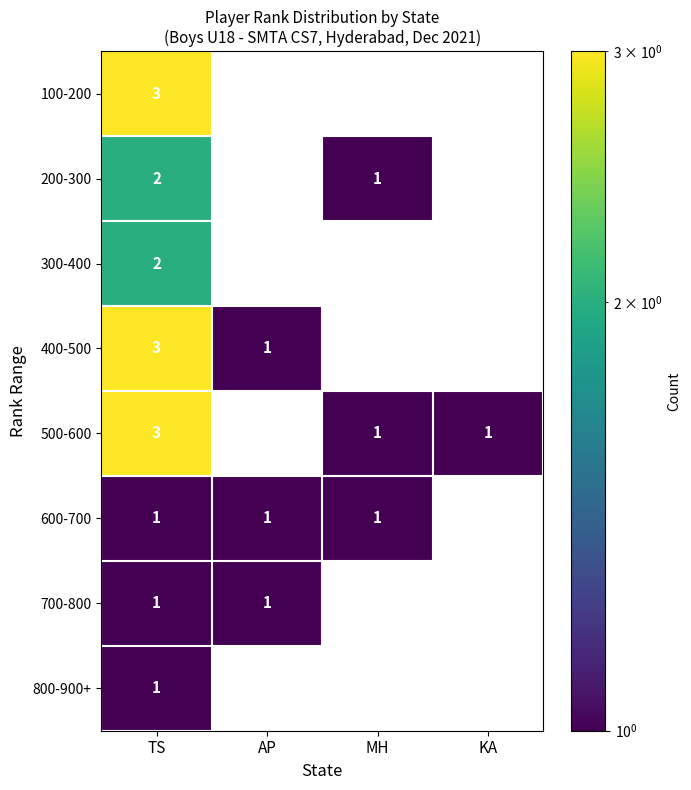

What is the total value across all series at TS?

16